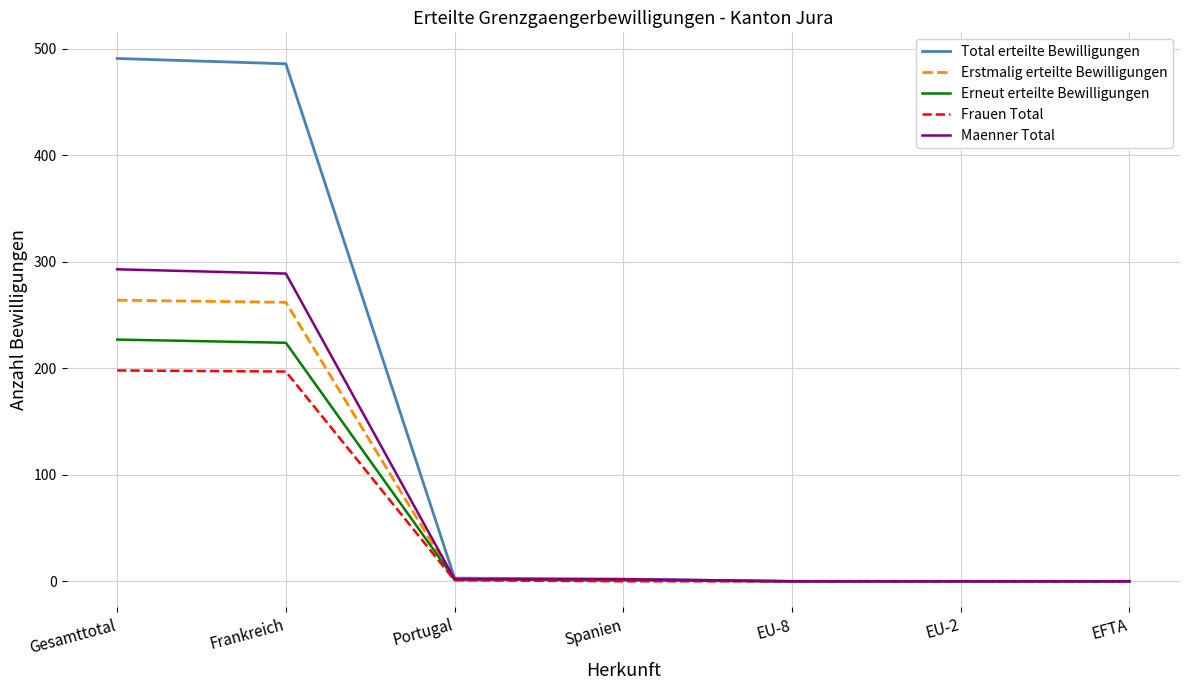

Which series has the largest total across all categories?

Total erteilte Bewilligungen